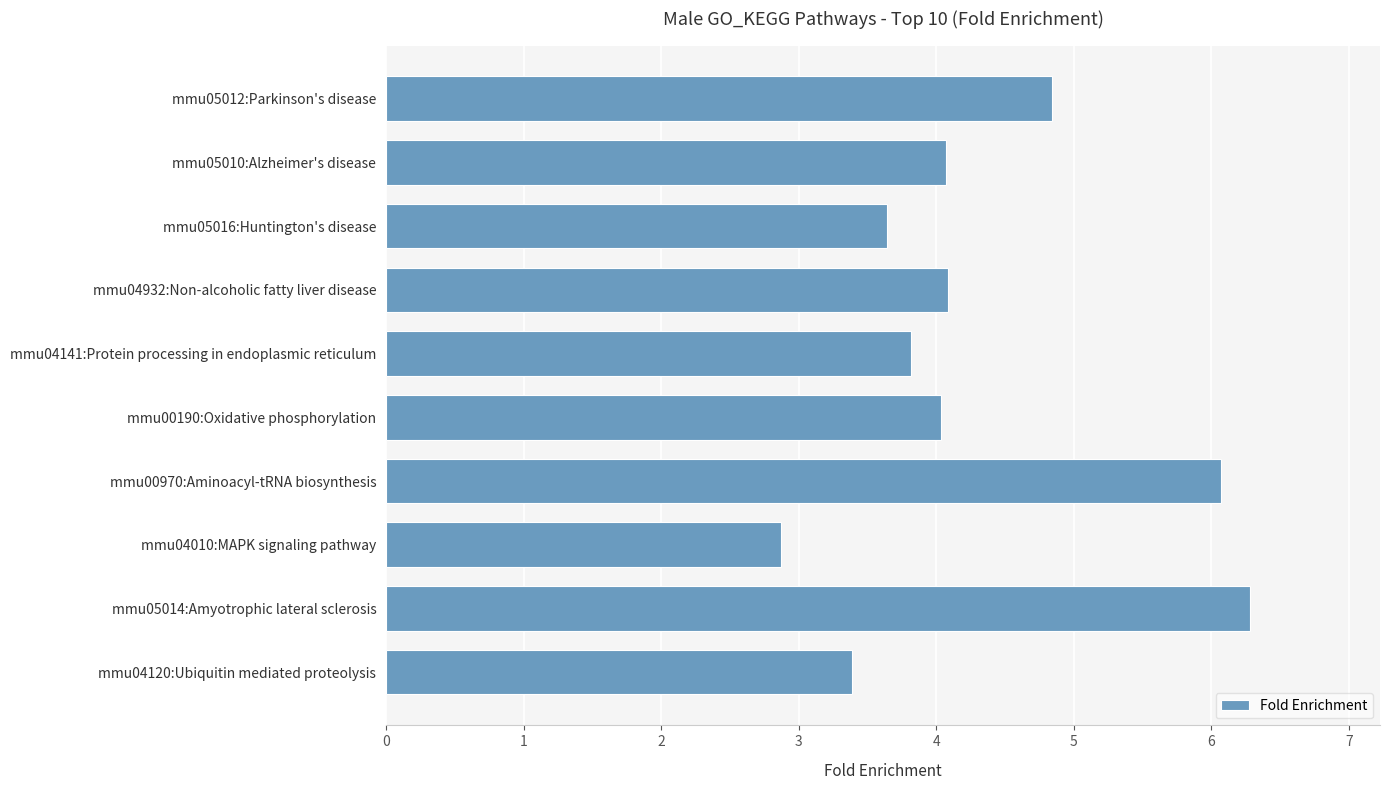

Read the value at mmu04932:Non-alcoholic fatty liver disease.

4.1